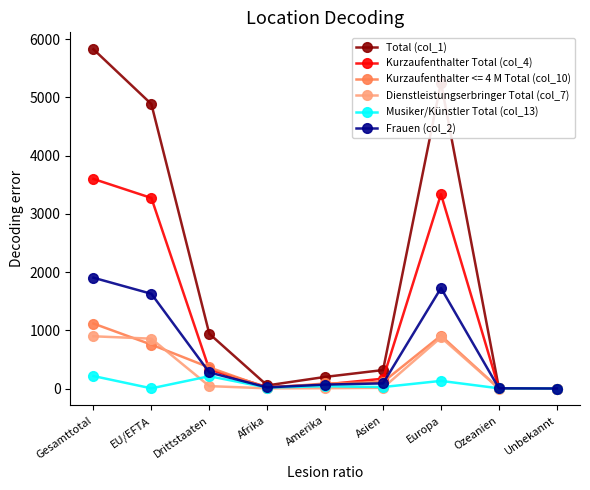

Read the Frauen (col_2) value at Gesamttotal, to the nearest 10.

1900